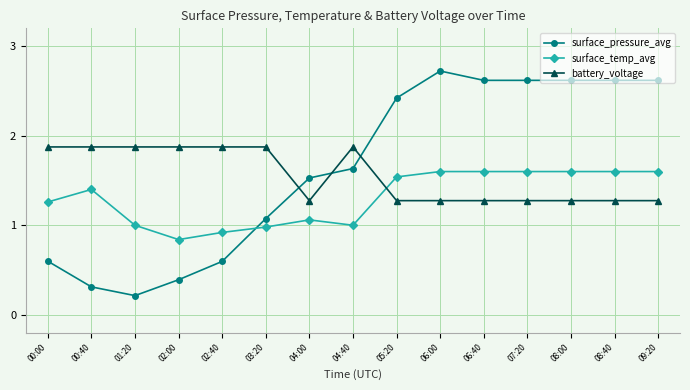

Rank the series by their average value, from highest to lowest.

surface_pressure_avg, battery_voltage, surface_temp_avg